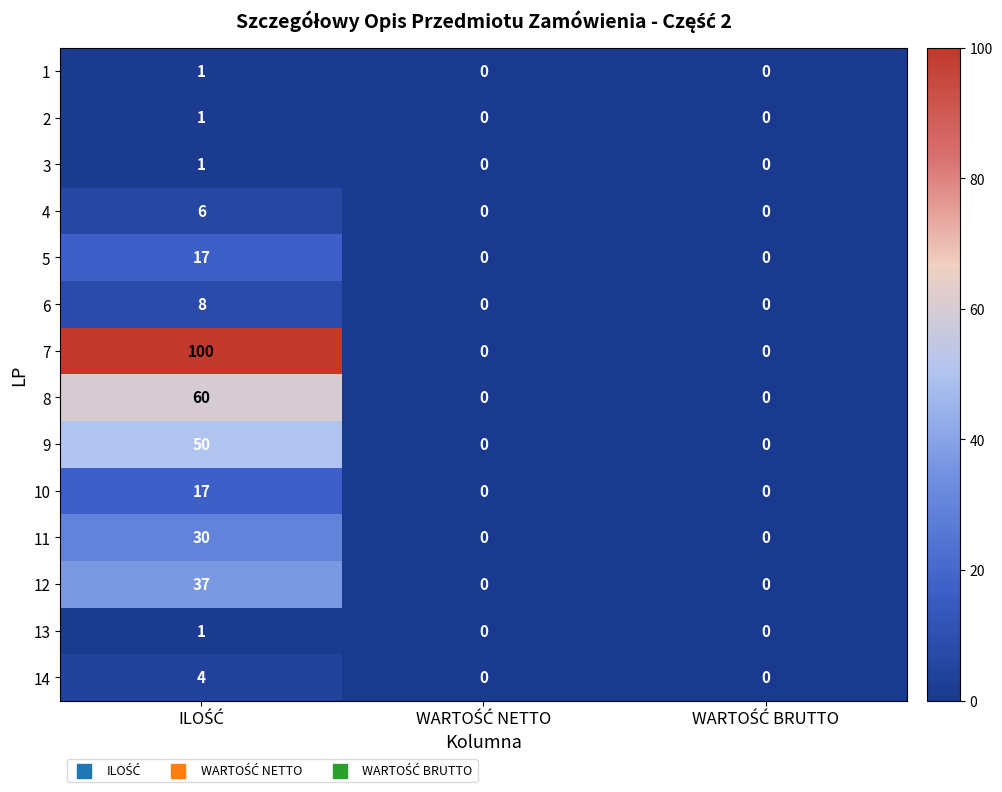

How many 6 values are between 0 and 8?

3